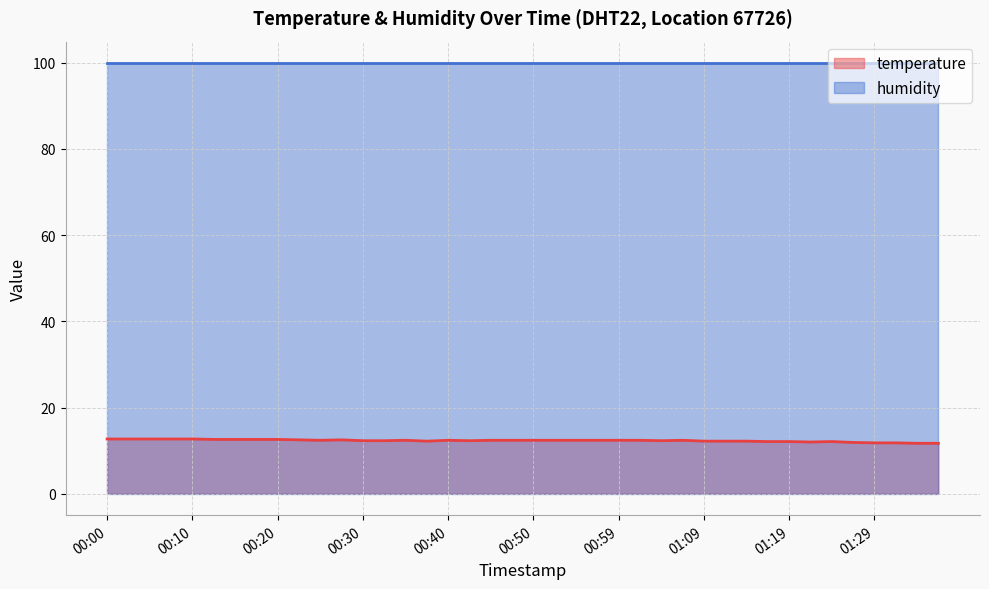

Where is the first local minimum?

00:25